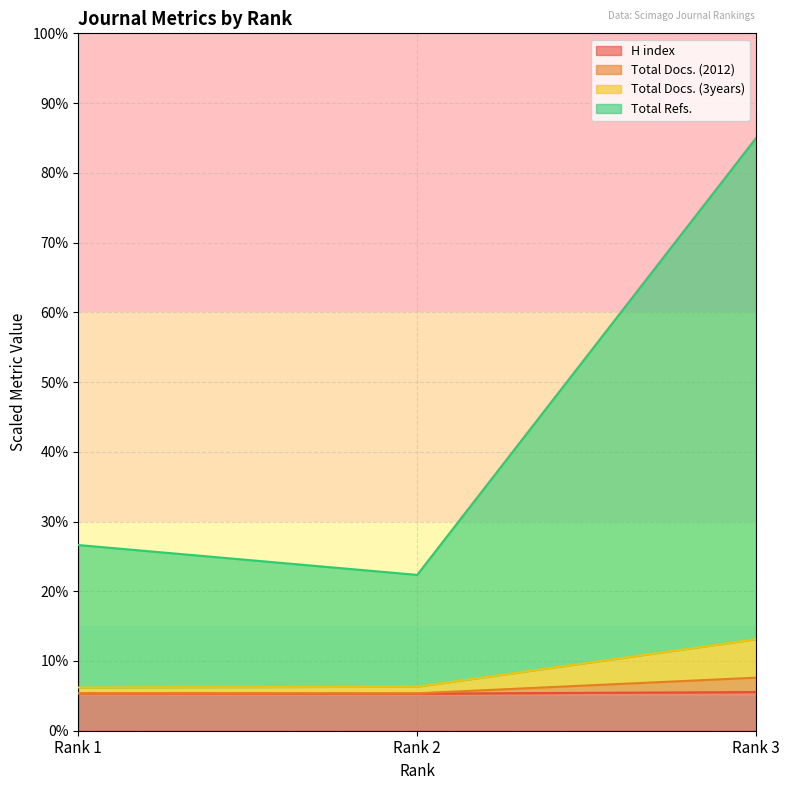

Reading left to right, list all the values displayed in this chart.

H index: Rank 1=5.3	Rank 2=5.3	Rank 3=5.5
Total Docs. (2012): Rank 1=5.4	Rank 2=5.4	Rank 3=7.6
Total Docs. (3years): Rank 1=6.2	Rank 2=6.3	Rank 3=13.1
Total Refs.: Rank 1=26.6	Rank 2=22.3	Rank 3=85.0